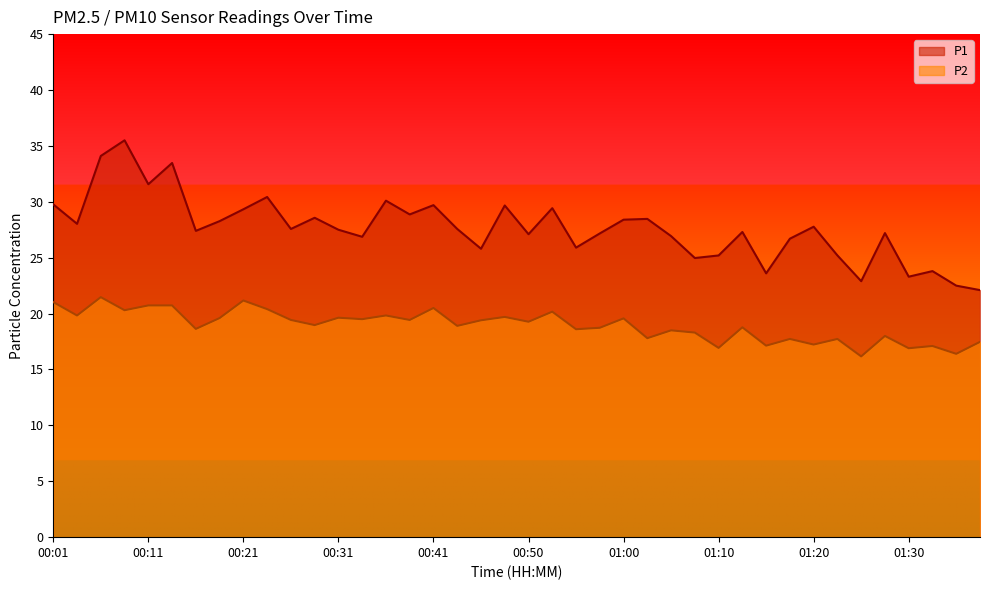

What is the label of the 20th point from the left?

00:48